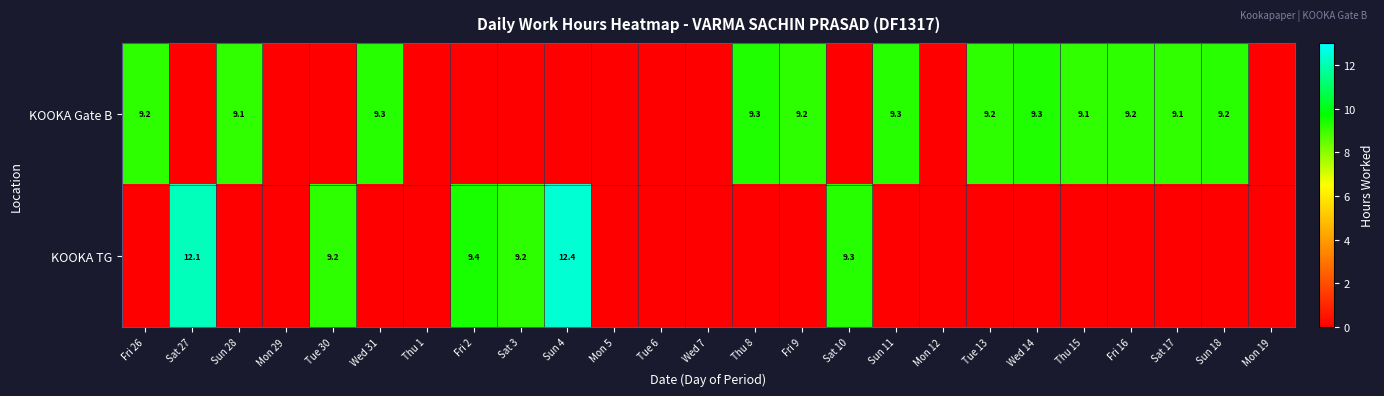

Is it true that KOOKA TG equals 9.2 at Tue 30?

True